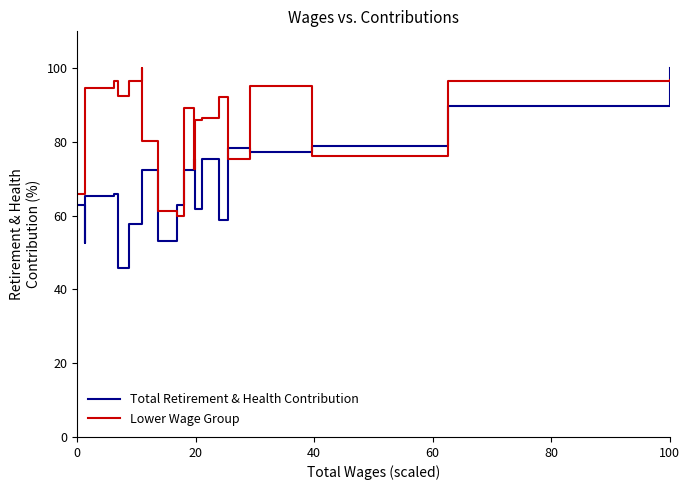

What are all the series names shown in the legend?

Total Retirement & Health Contribution, Lower Wage Group